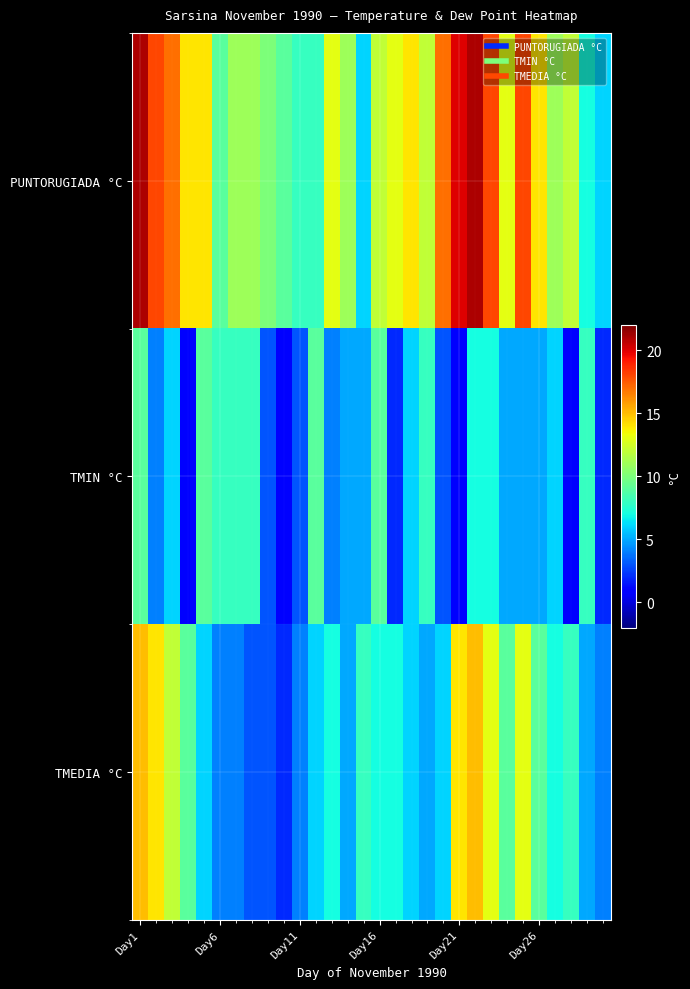

Which label corresponds to the largest value in the chart?

Day1